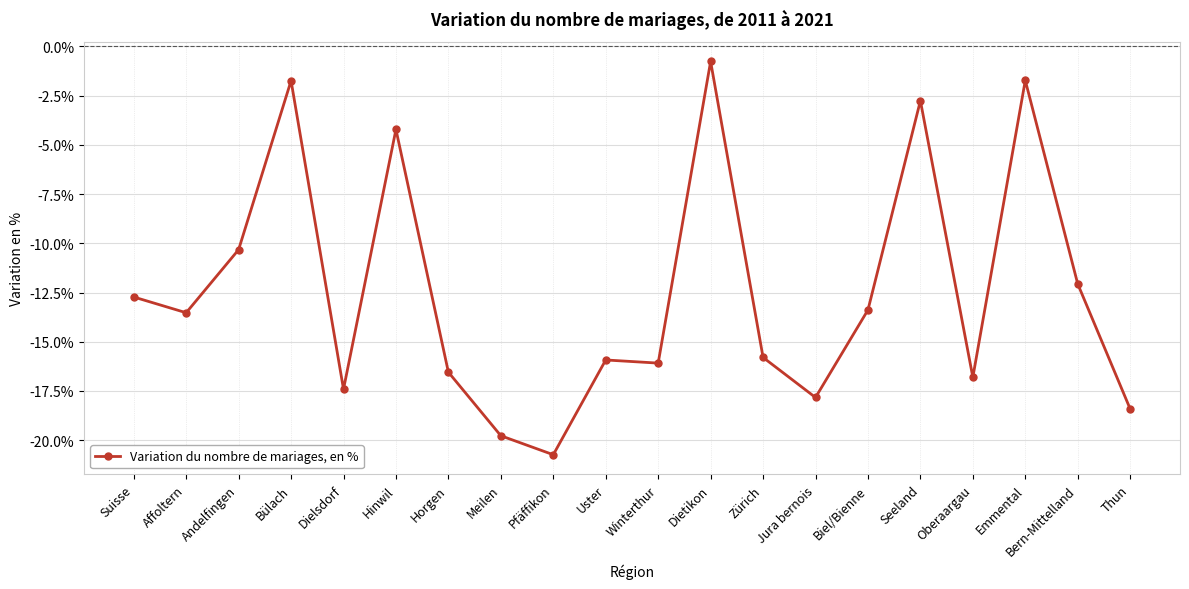

Where is the first local minimum?

Affoltern